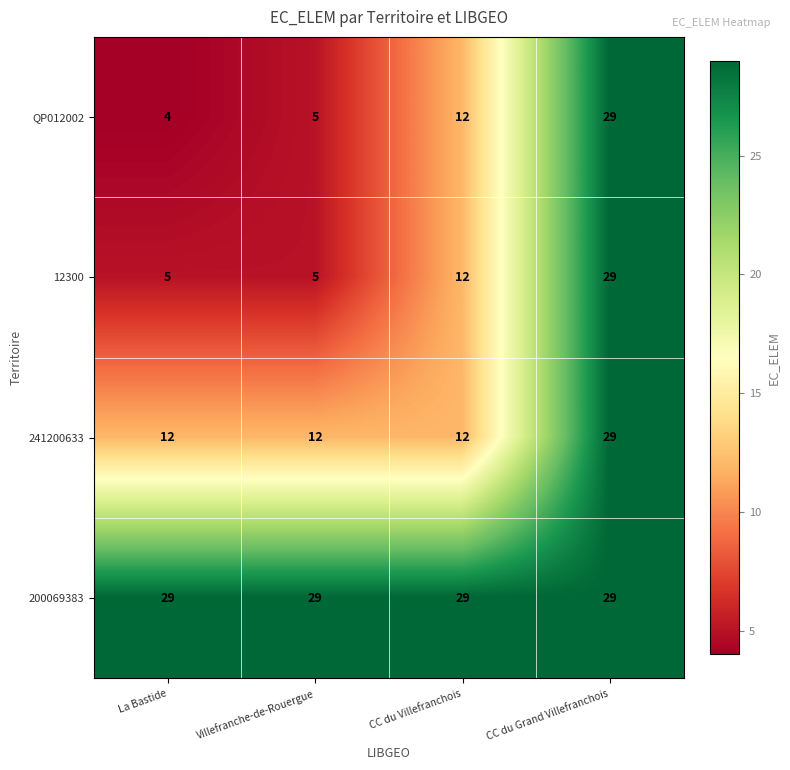

How many distinct data groups are displayed?

4